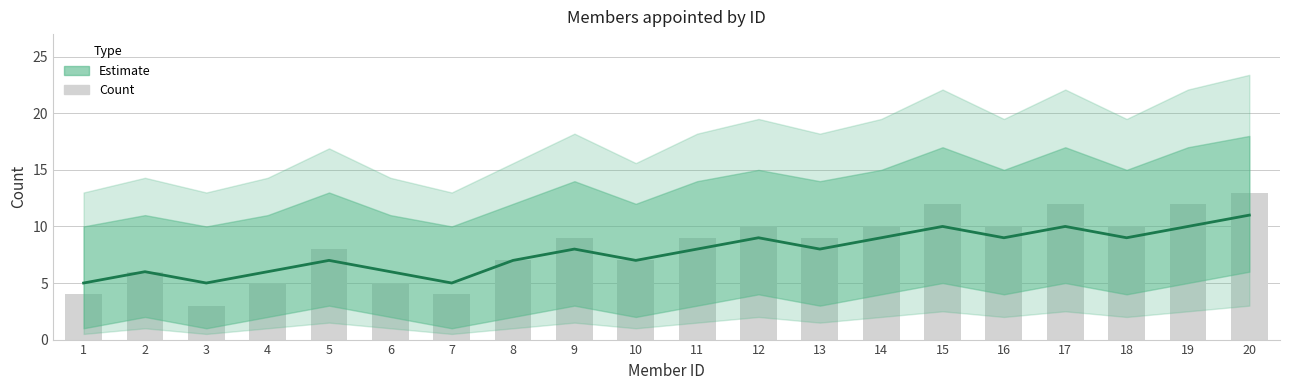

Which has a higher value, 6 or 15?

15